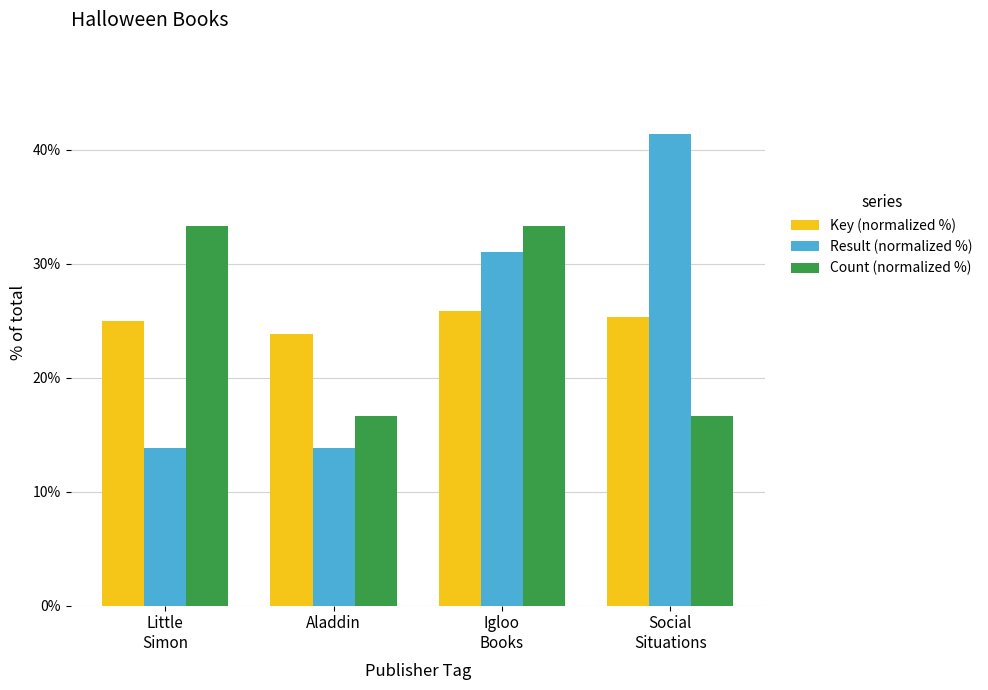

The value of Result (normalized %) at Igloo
Books is 21.1. True or false?

False